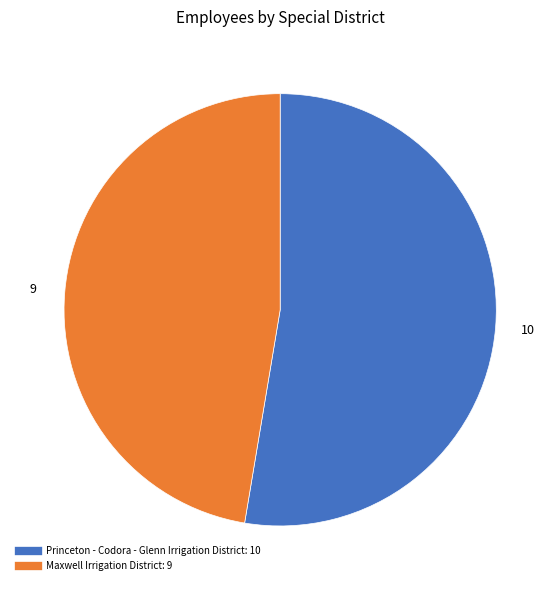

Is the sum of Maxwell Irrigation District and Princeton - Codora - Glenn Irrigation District greater than half?

Yes